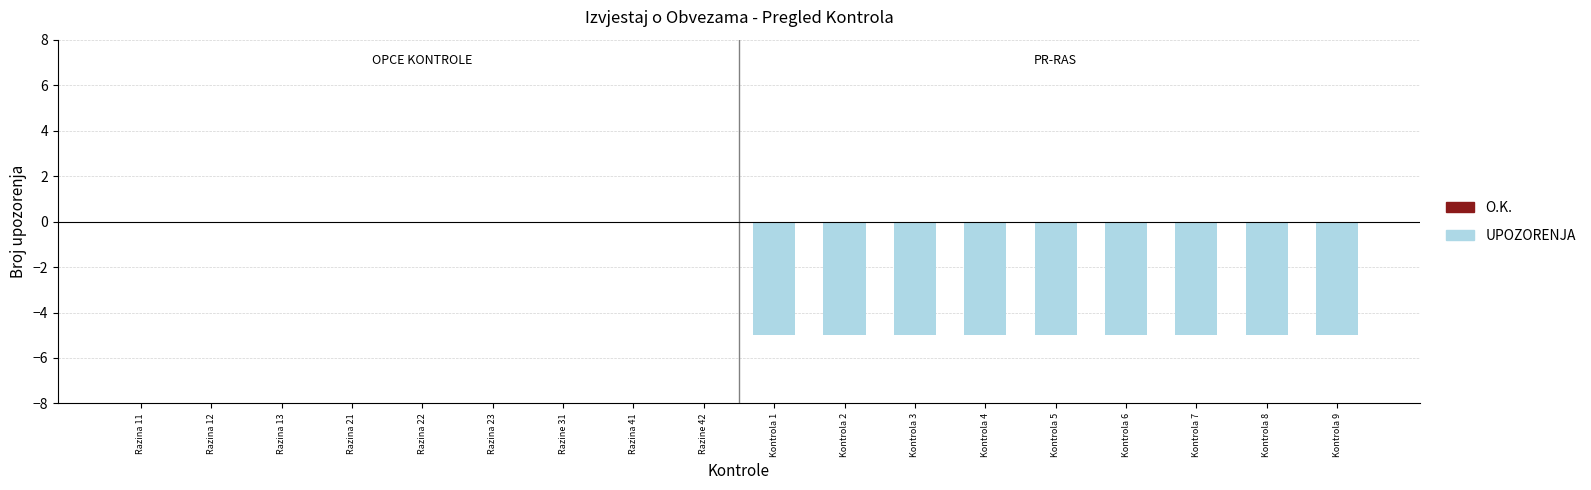

The chart shows a value of 0 at Razina 23. True or false?

True